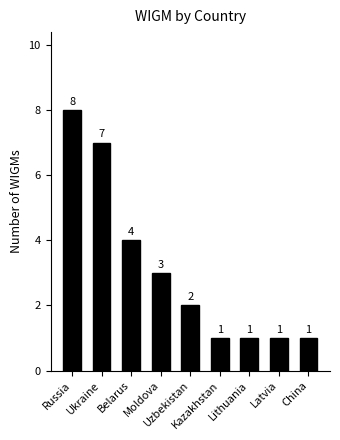

How many values are between 1 and 4?

7